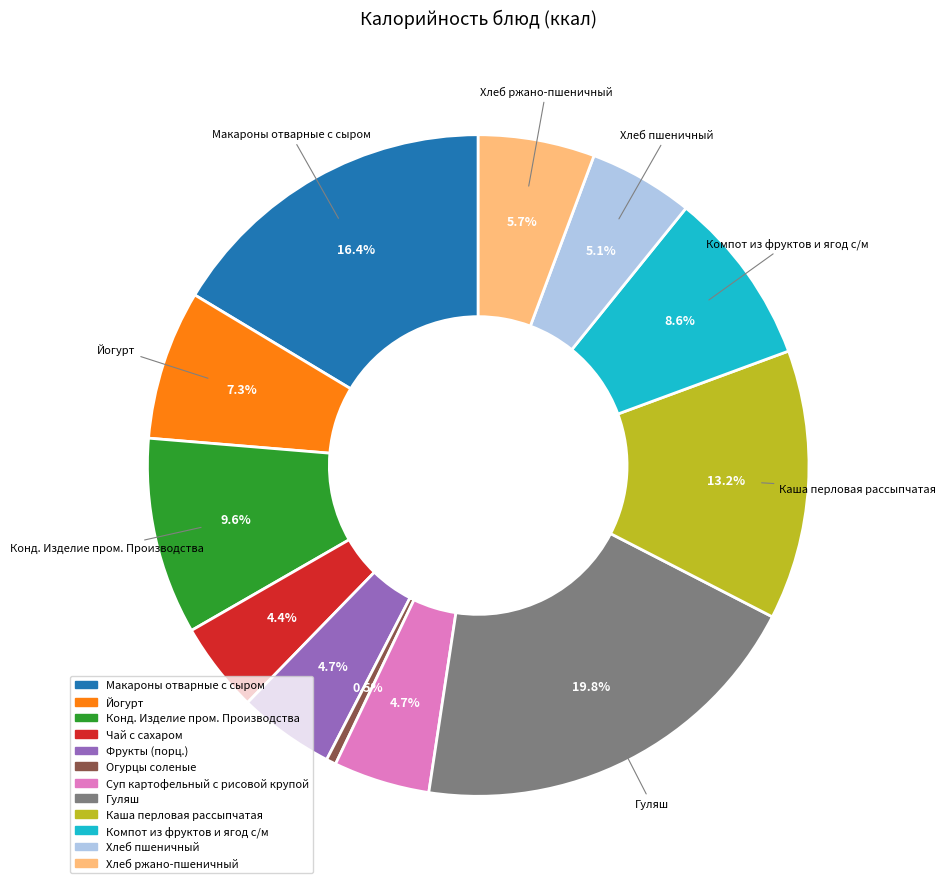

Does Конд. Изделие пром. Производства account for over 50% of the chart?

No